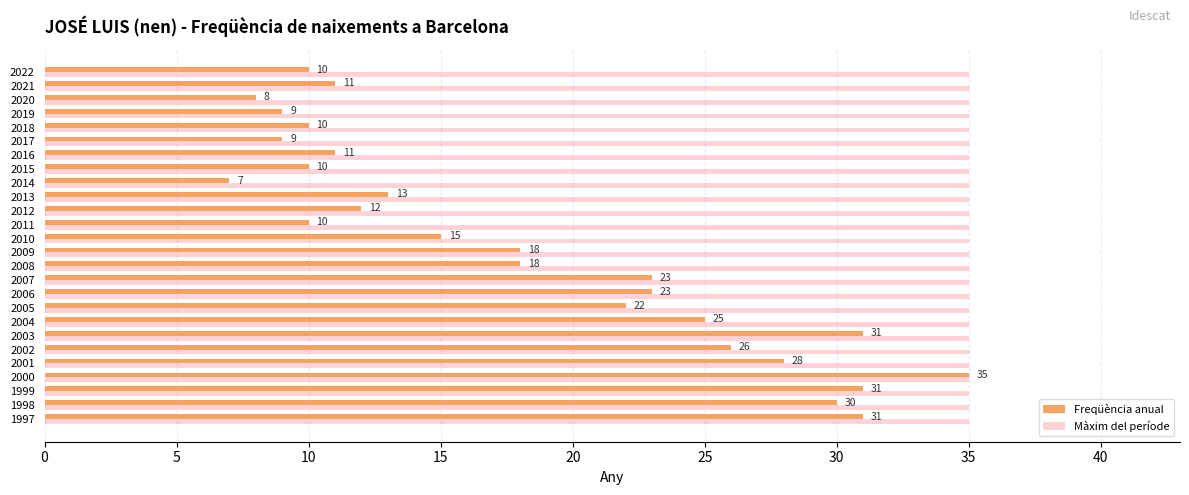

What is the total value across all series at 2016?

46